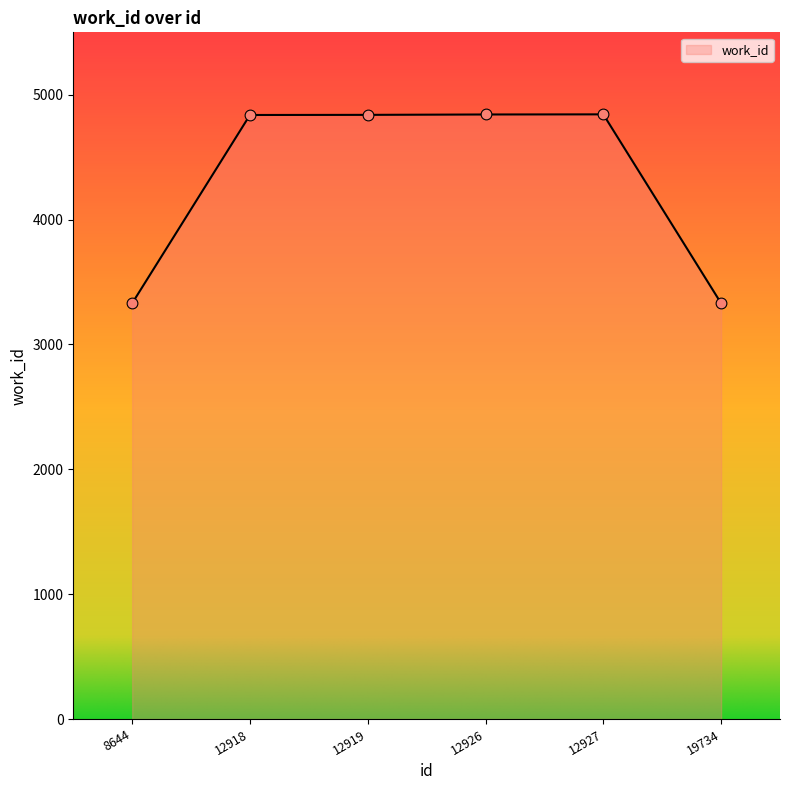

Approximately how many times larger is the value at 12927 compared to 12919?

1.0